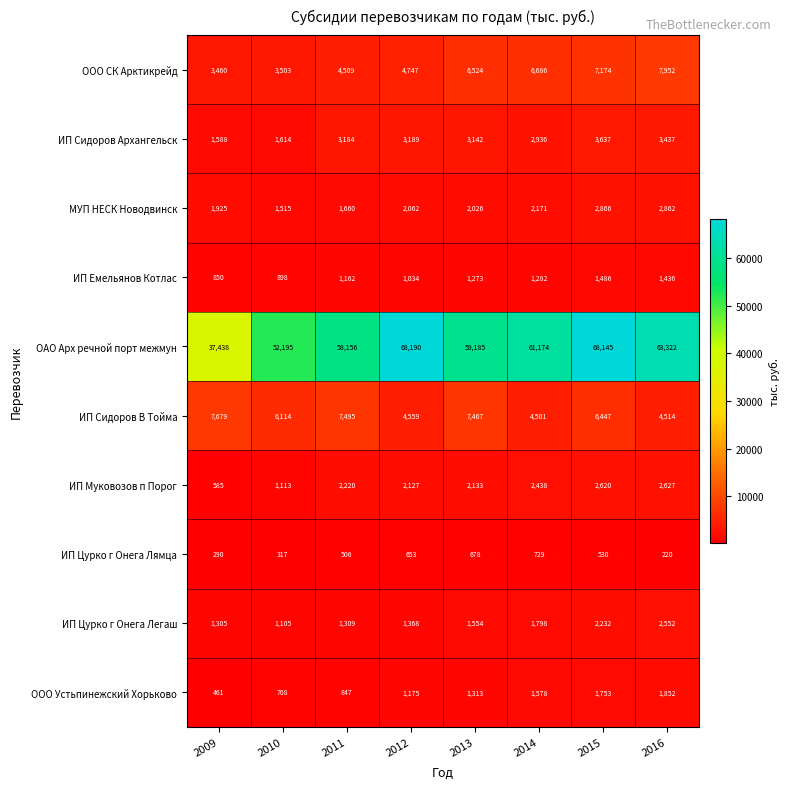

Which category has the lowest value across all series?

2016